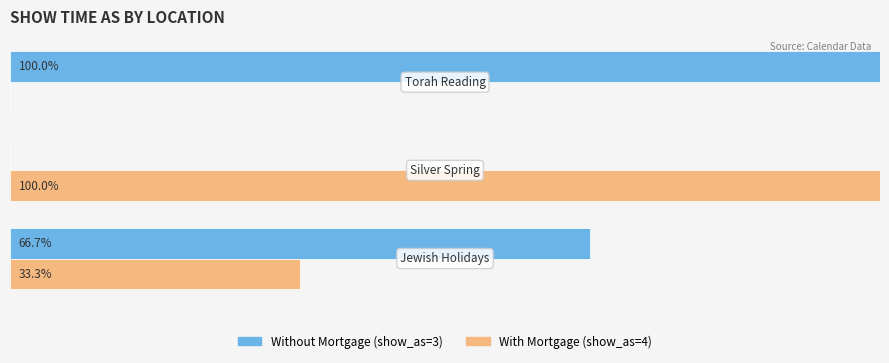

Reading right to left, list all the values displayed in this chart.

Without Mortgage (show_as=3): 100.0	0.0	66.7
With Mortgage (show_as=4): 0.0	100.0	33.3